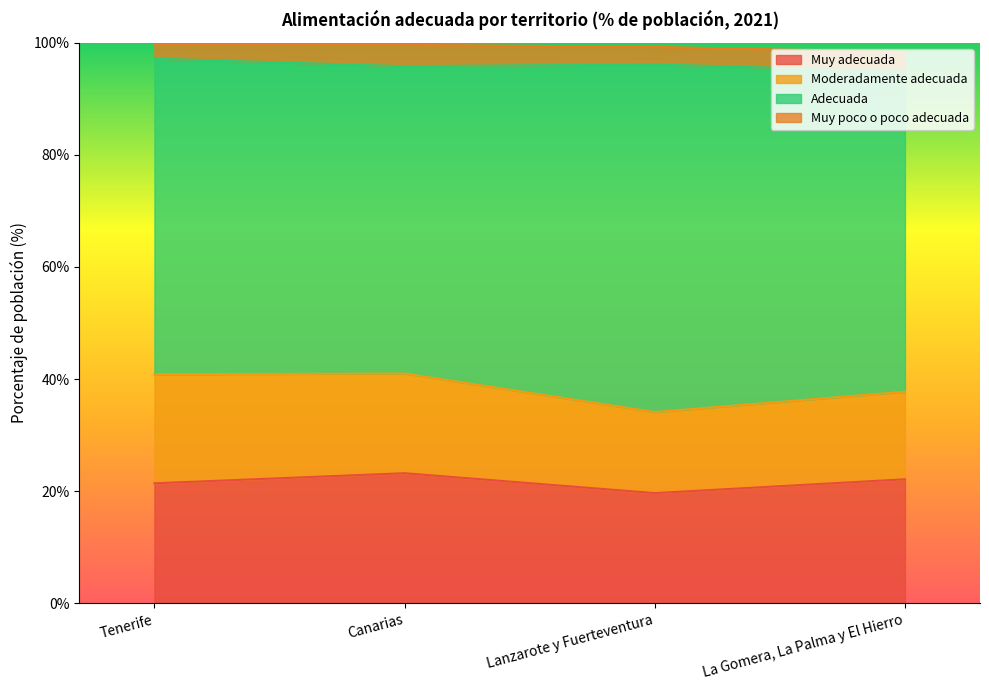

Which series has the largest range (max minus min)?

Adecuada